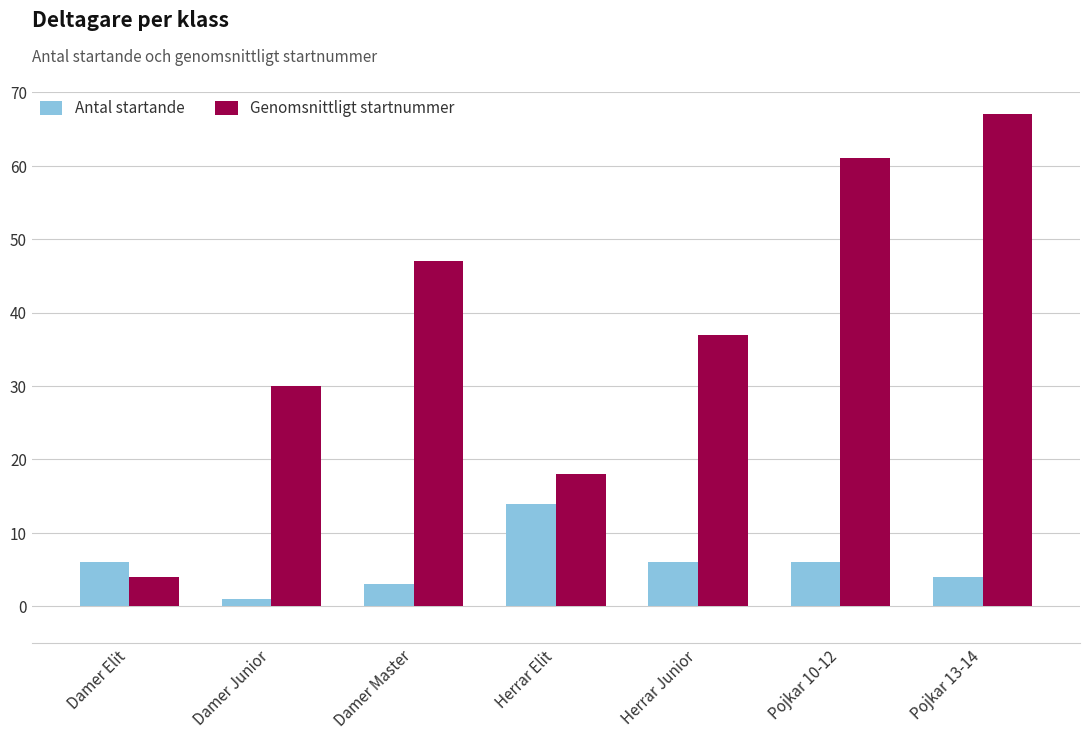

What is the greatest value displayed?

67